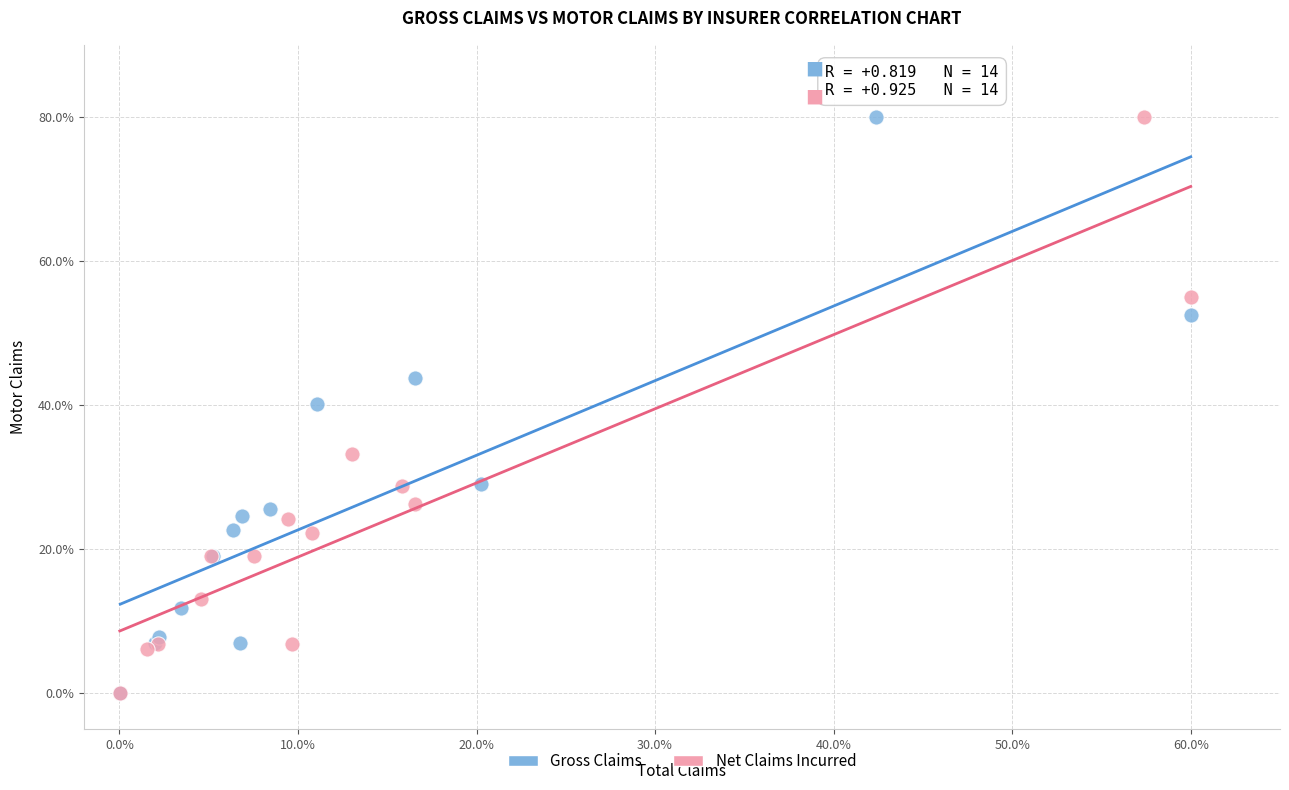

What are all the series names shown in the legend?

Gross Claims, Net Claims Incurred